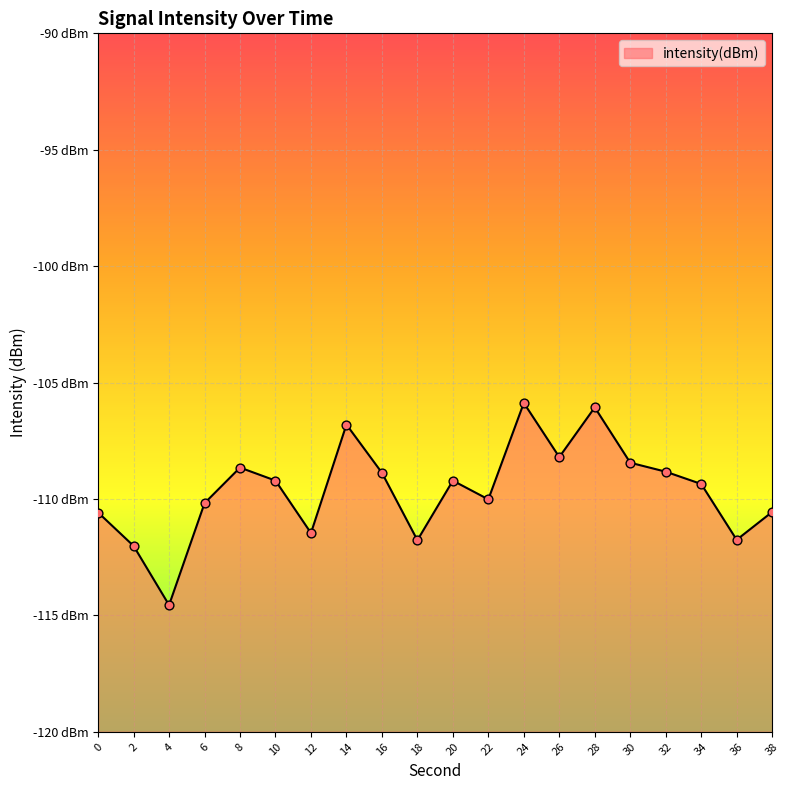

Which has a higher value, 24 or 34?

24